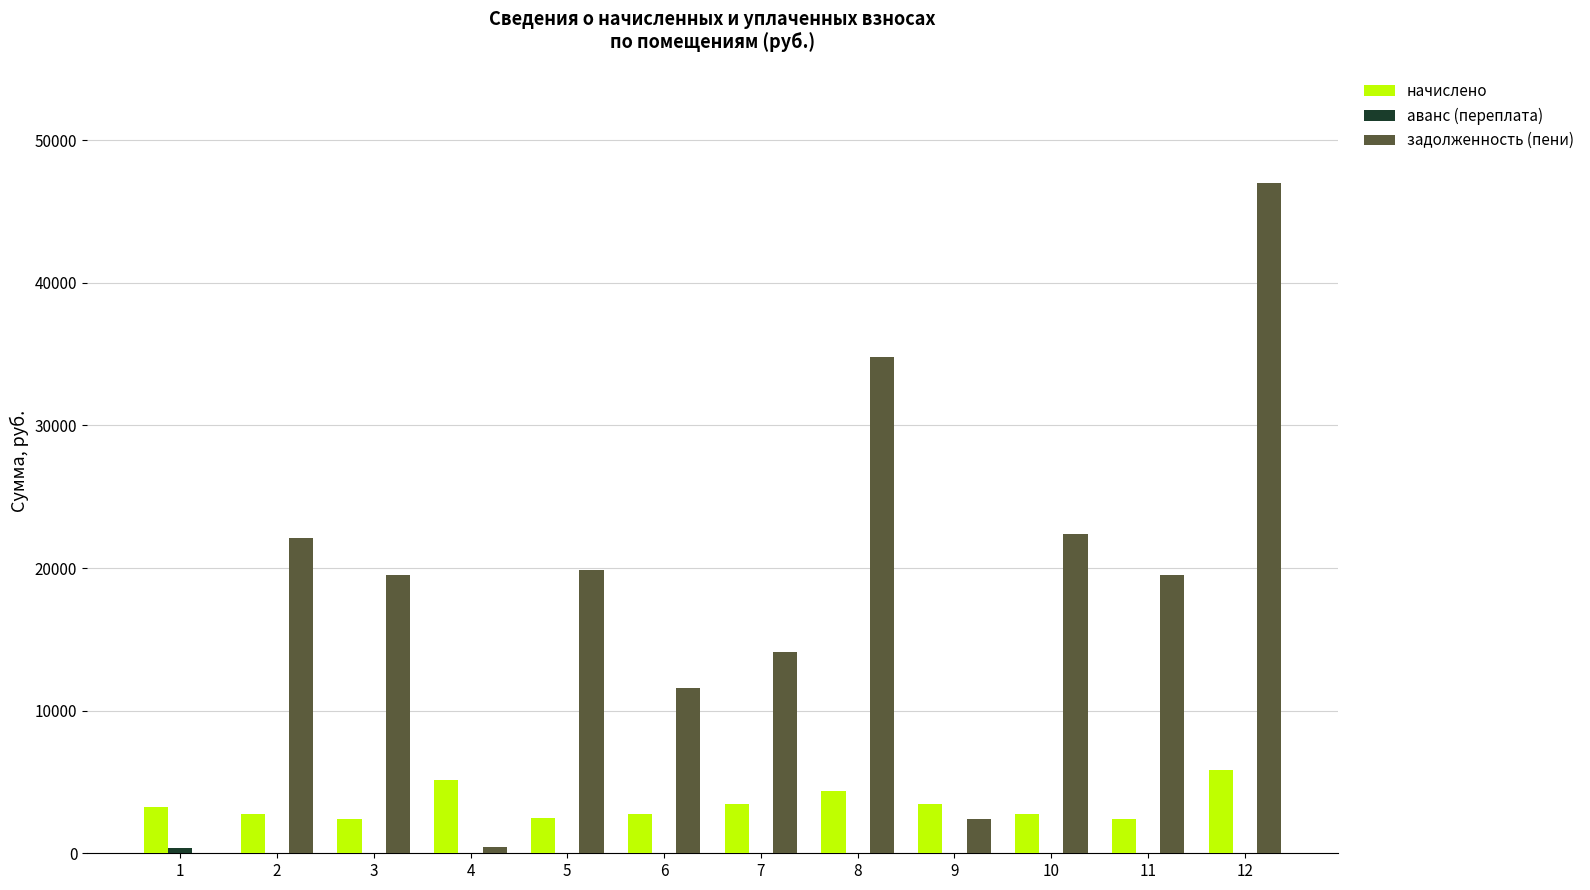

True or false: начислено has a value of 8276.6 at 4.

False